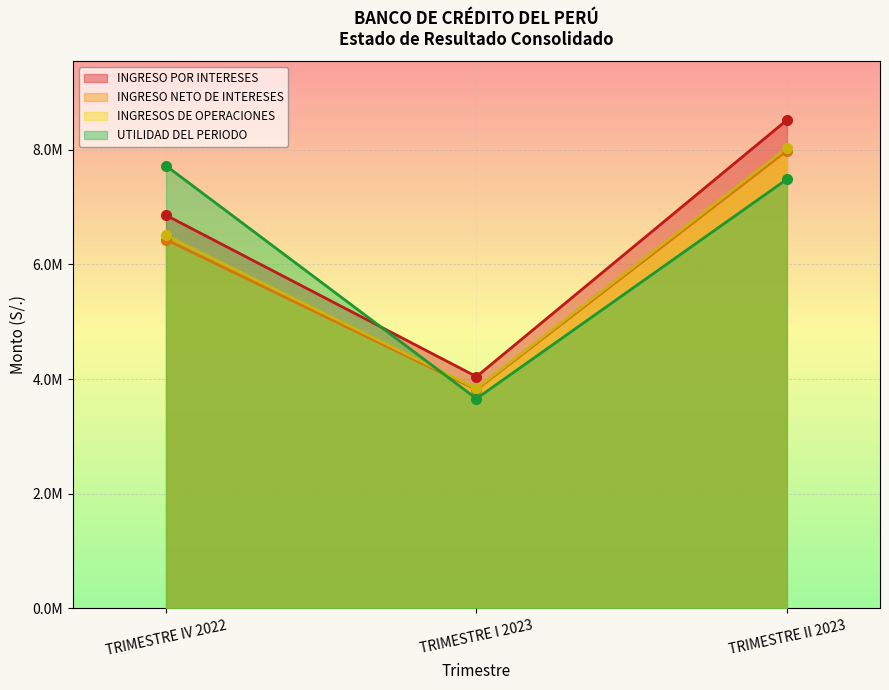

How many values in the INGRESOS DE OPERACIONES series exceed 6503425?

2